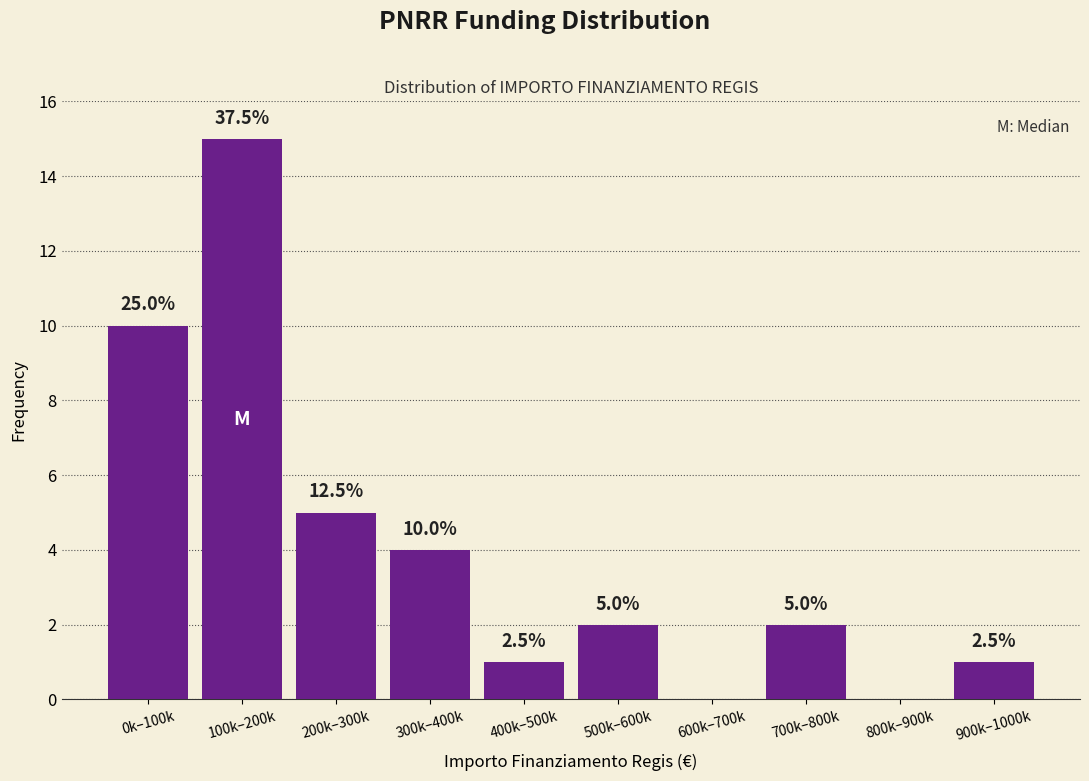

Are the bars horizontal?

No